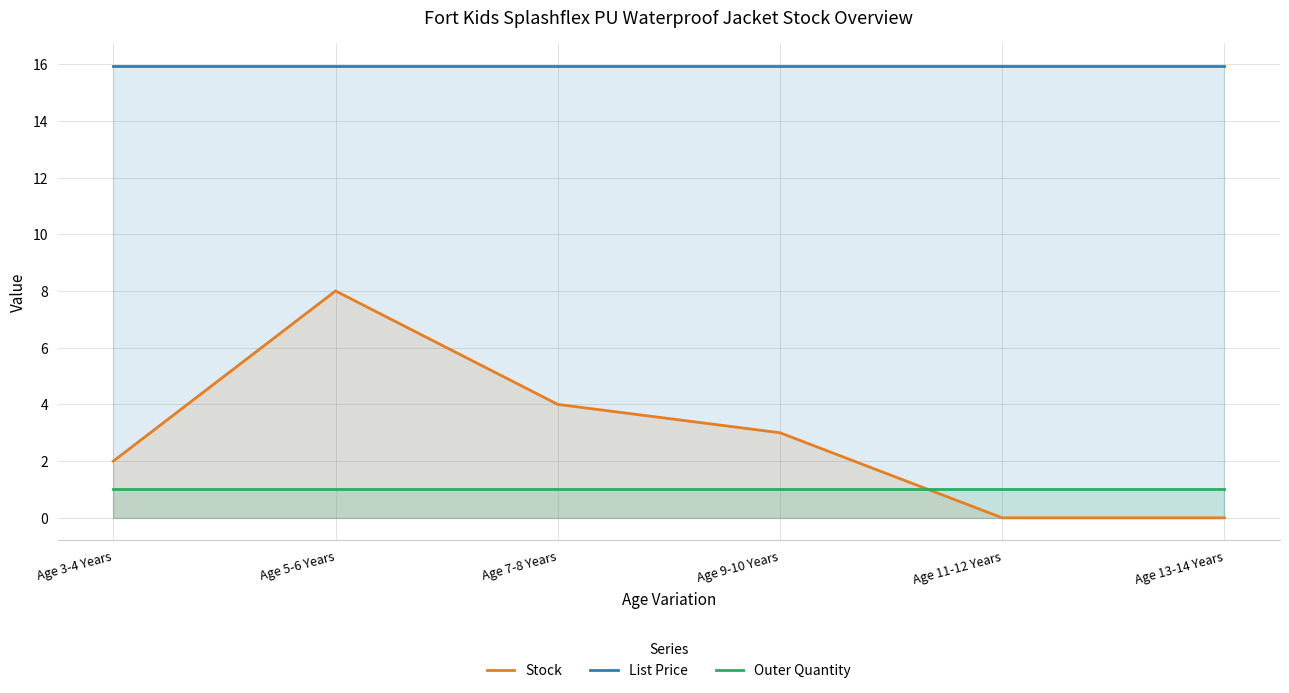

What is the label of the 4th point from the left?

Age 9-10 Years